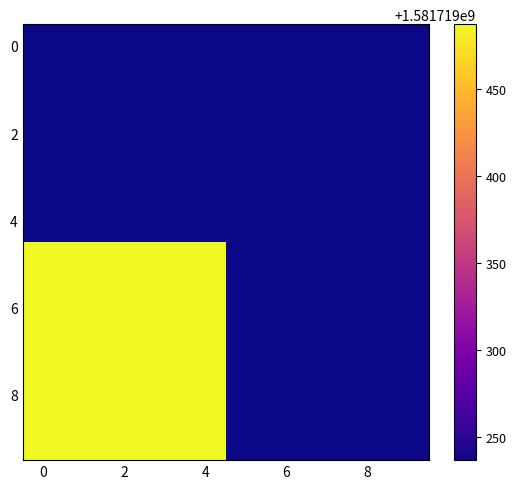

Reading left to right, what are all the values shown in this chart?

45cb10873be2fe6f638e045f948f338dd3d3669: -1	1581719487
62d72cfd919aa3e70ad97b190eee5a127c4f9fb: 1	1581719237